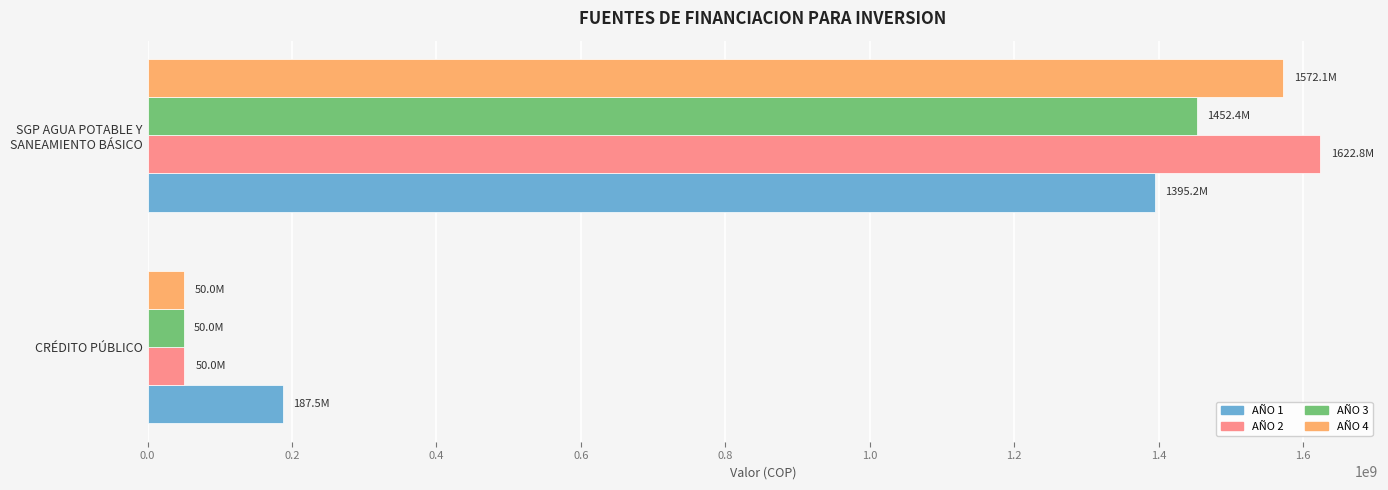

Which series has the largest range (max minus min)?

AÑO 2